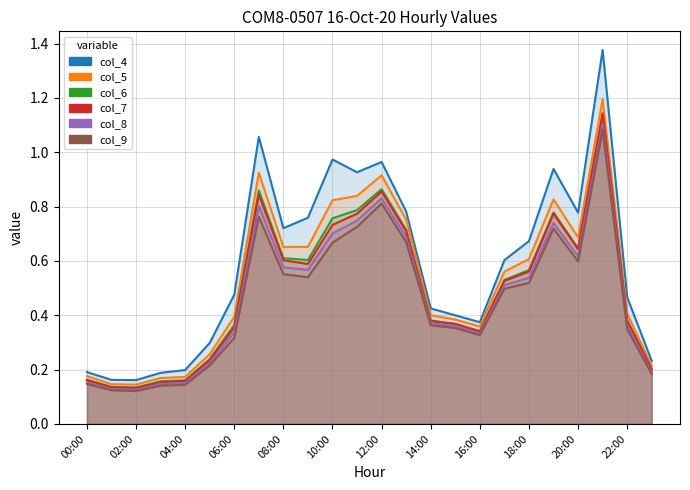

Which series has the largest total across all categories?

col_4